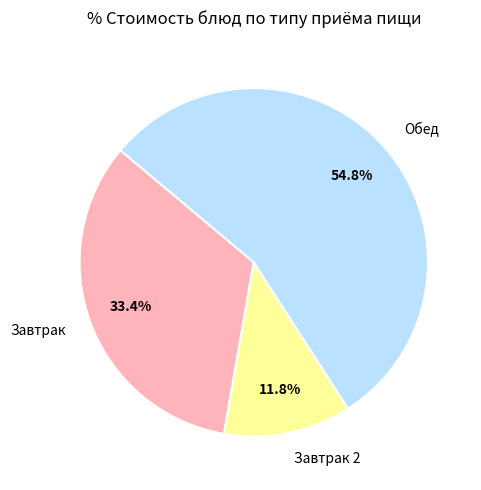

What is the smallest slice in the pie chart?

Завтрак 2